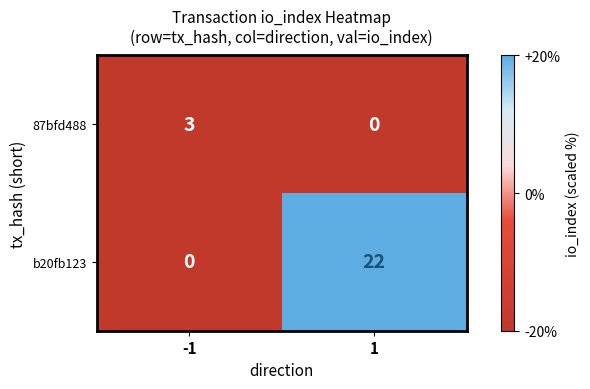

Rank the series by their average value, from highest to lowest.

b20fb123, 87bfd488